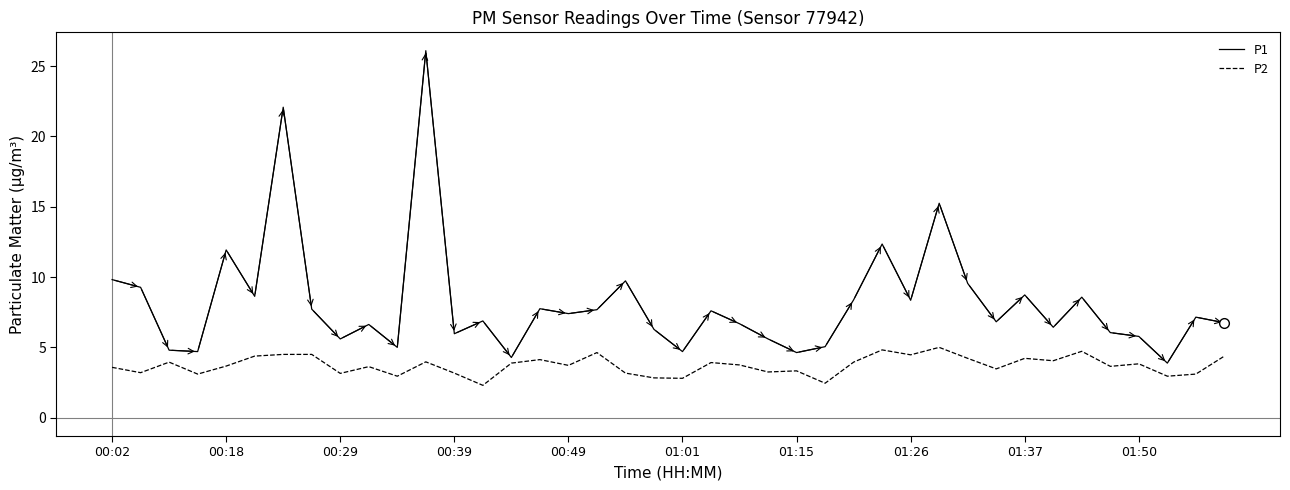

Which series has the largest total across all categories?

P1